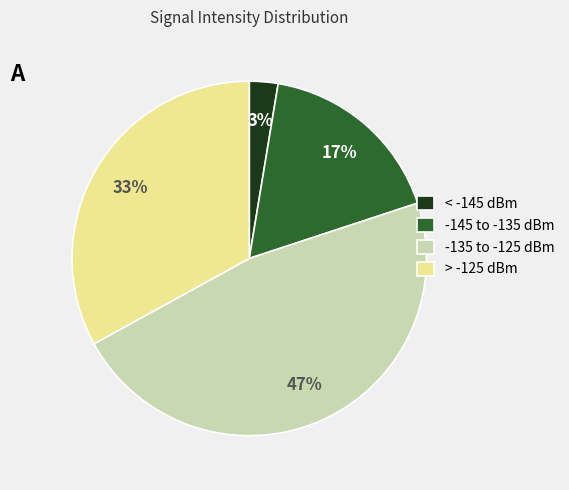

Between > -125 dBm and < -145 dBm, which is larger?

> -125 dBm